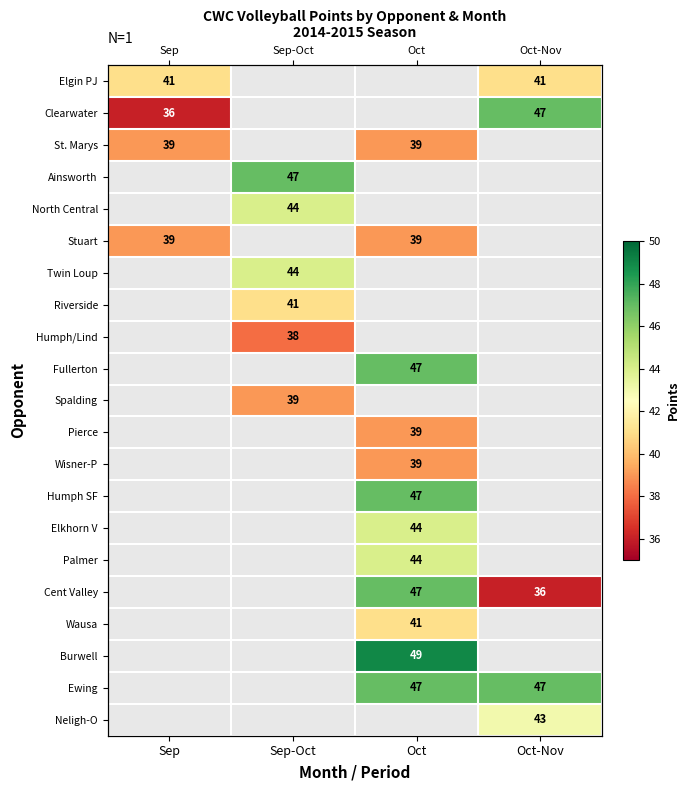

What is the spread (max minus min) of values at Sep?

5.0